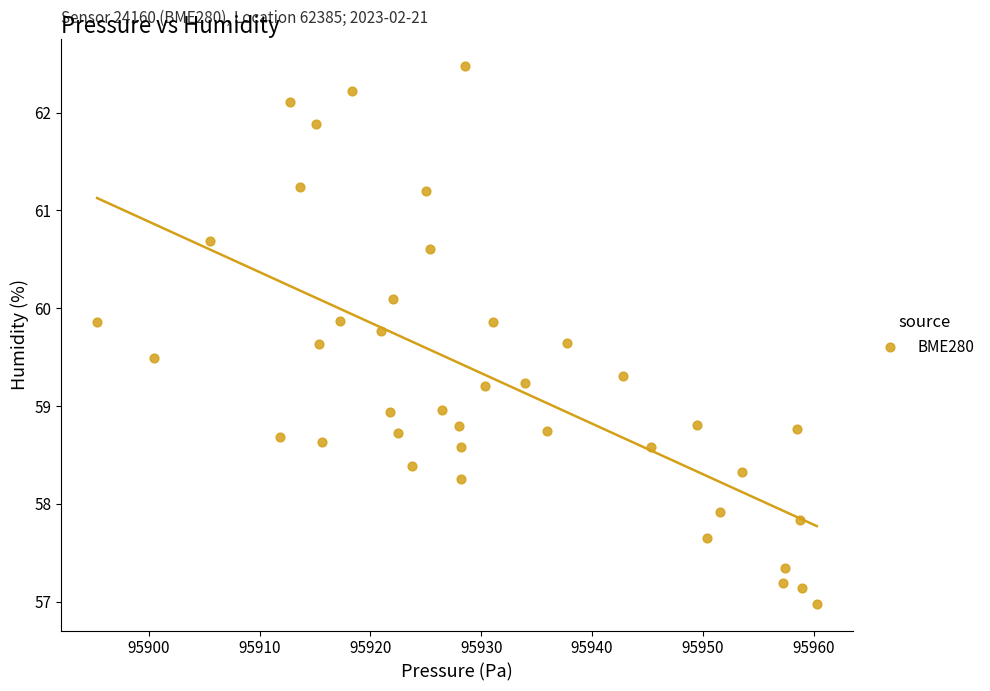

What is the range of Y values (max minus min)?

5.5